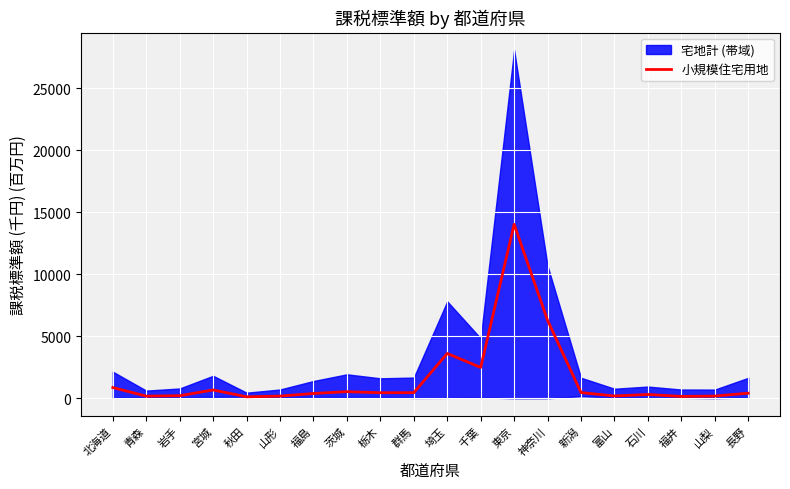

Is it true that the value at 宮城 is 672.1?

True